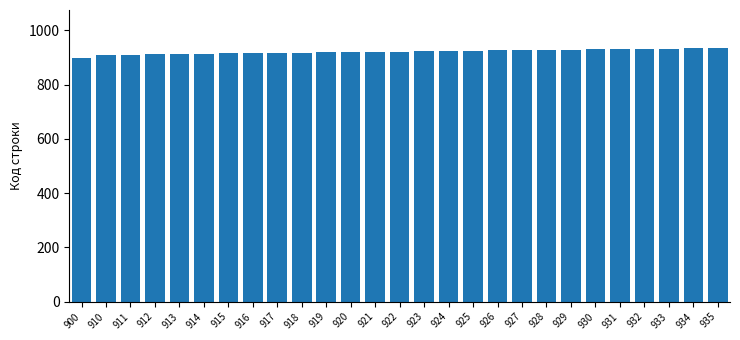

True or false: the data shows 928 at 928.

True